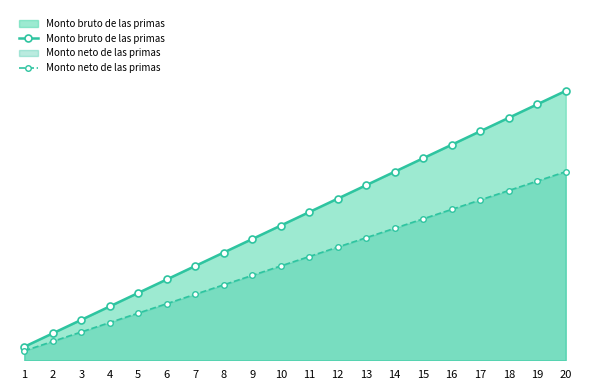

At which label does Monto bruto de las primas first exceed 11?

12